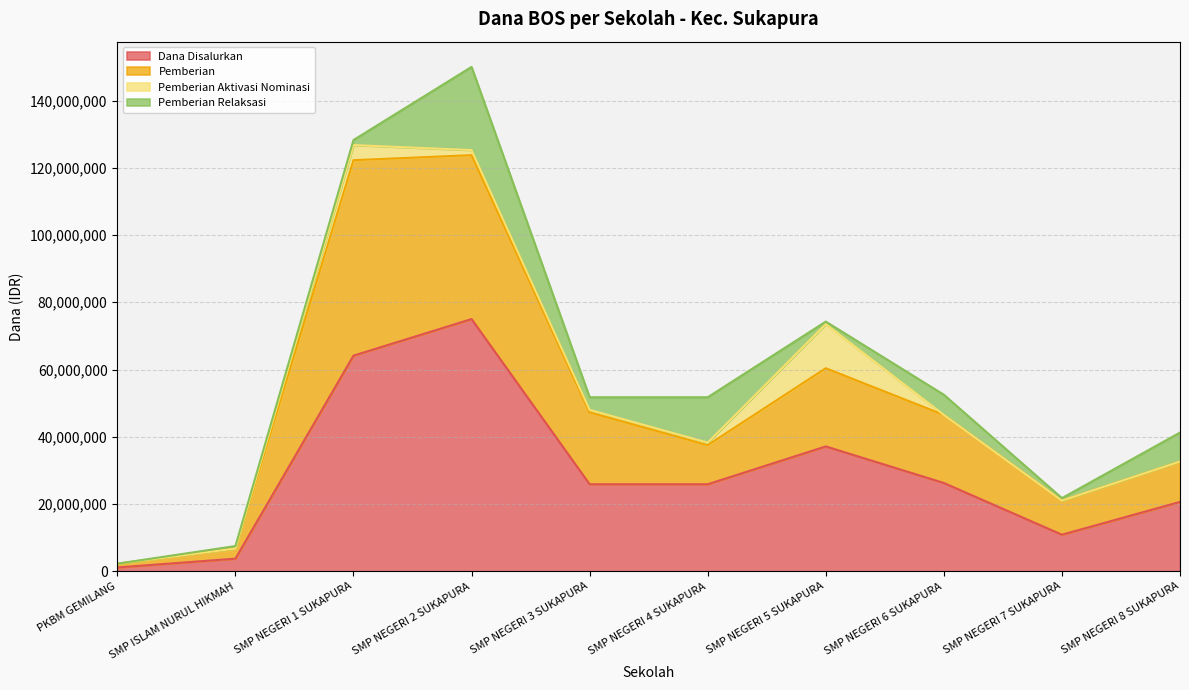

At which category is the sum across all series the highest?

SMP NEGERI 2 SUKAPURA